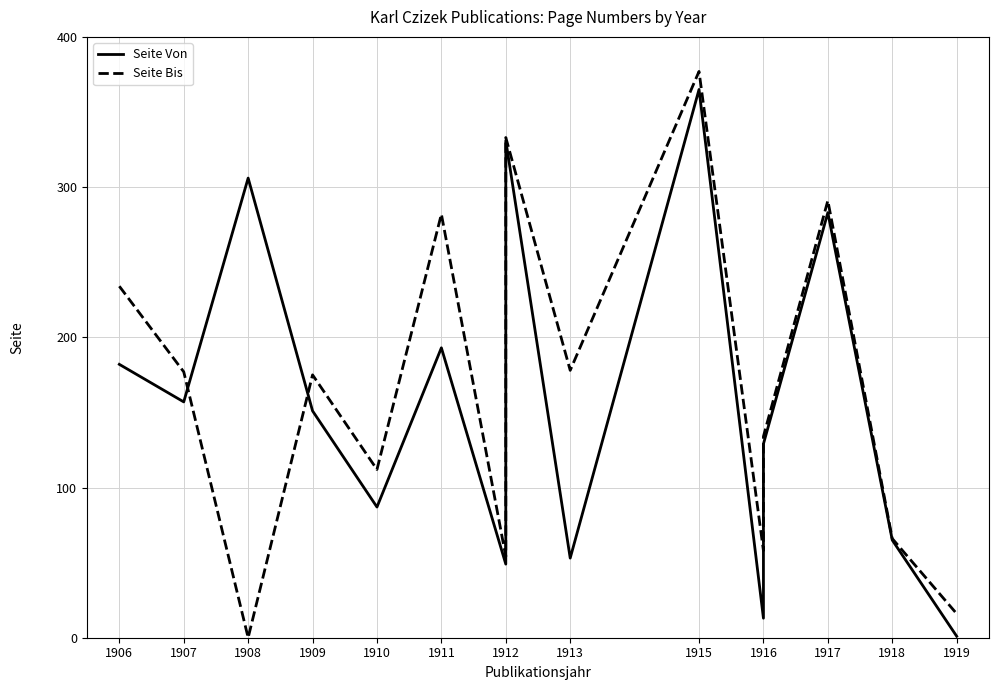

Is it true that Seite Von equals 4 at 1916?

False